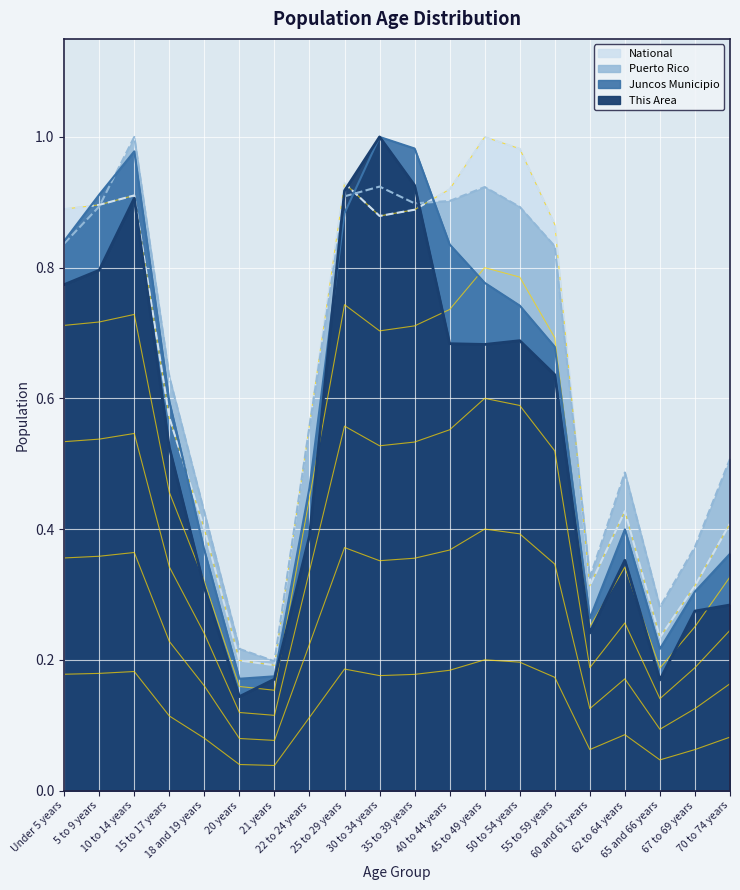

Which series has the largest total across all categories?

Puerto Rico